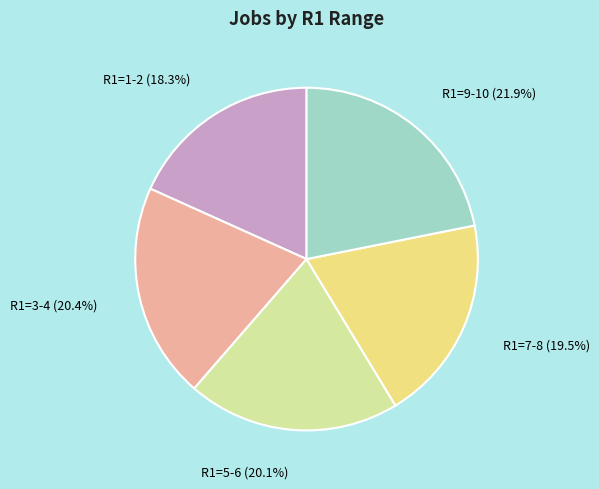

How many slices are in this pie chart?

5